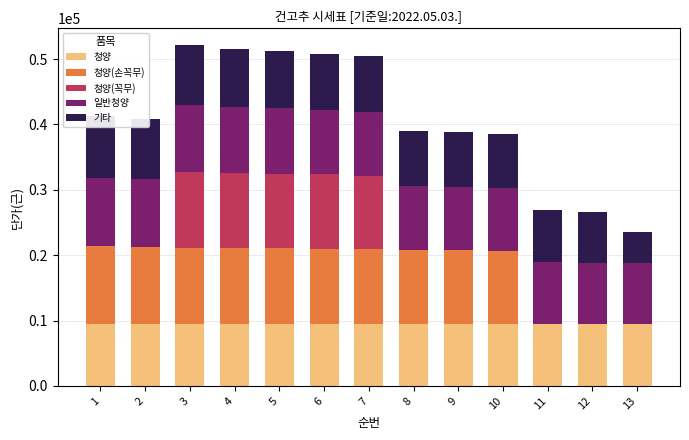

Reading left to right, what are all the values shown in this chart?

청양: 1=9405	2=9405	3=9405	4=9405	5=9405	6=9405	7=9405	8=9405	9=9405	10=9405	11=9405	12=9405	13=9405
청양(손꼭무): 1=11930	2=11880	3=11700	4=11680	5=11630	6=11600	7=11490	8=11420	9=11390	10=11280	11=0	12=0	13=0
청양(꼭무): 1=0	2=0	3=11600	4=11490	5=11420	6=11390	7=11280	8=0	9=0	10=0	11=0	12=0	13=0
일반청양: 1=10520	2=10300	3=10200	4=10100	5=10000	6=9800	7=9800	8=9730	9=9680	10=9600	11=9500	12=9460	13=9420
기타: 1=9380	2=9200	3=9200	4=8920	5=8780	6=8520	7=8480	8=8480	9=8380	10=8330	11=8000	12=7730	13=4650